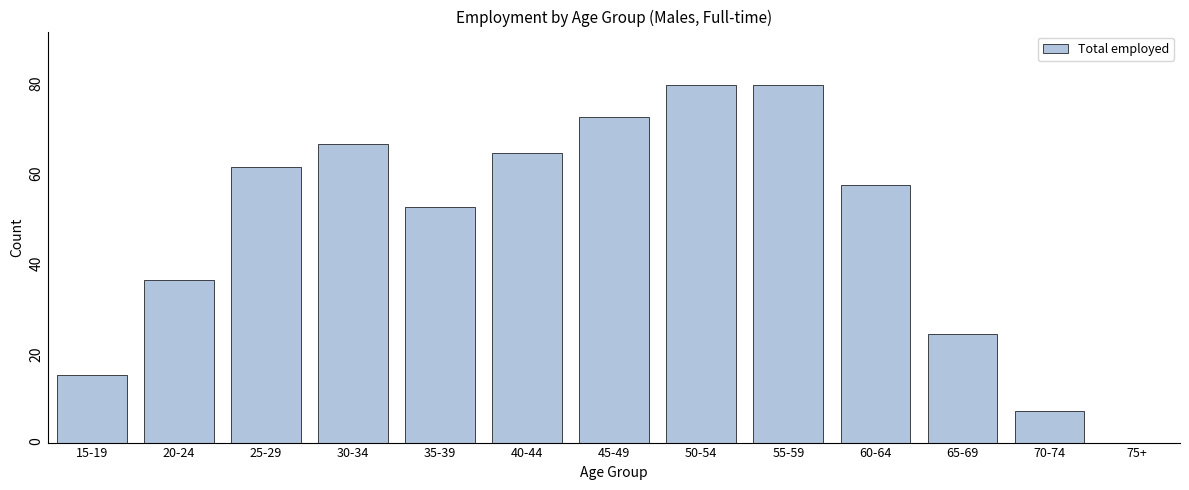

Reading right to left, transcribe all the data shown in this chart.

75+=0	70-74=7	65-69=24	60-64=57	55-59=79	50-54=79	45-49=72	40-44=64	35-39=52	30-34=66	25-29=61	20-24=36	15-19=15